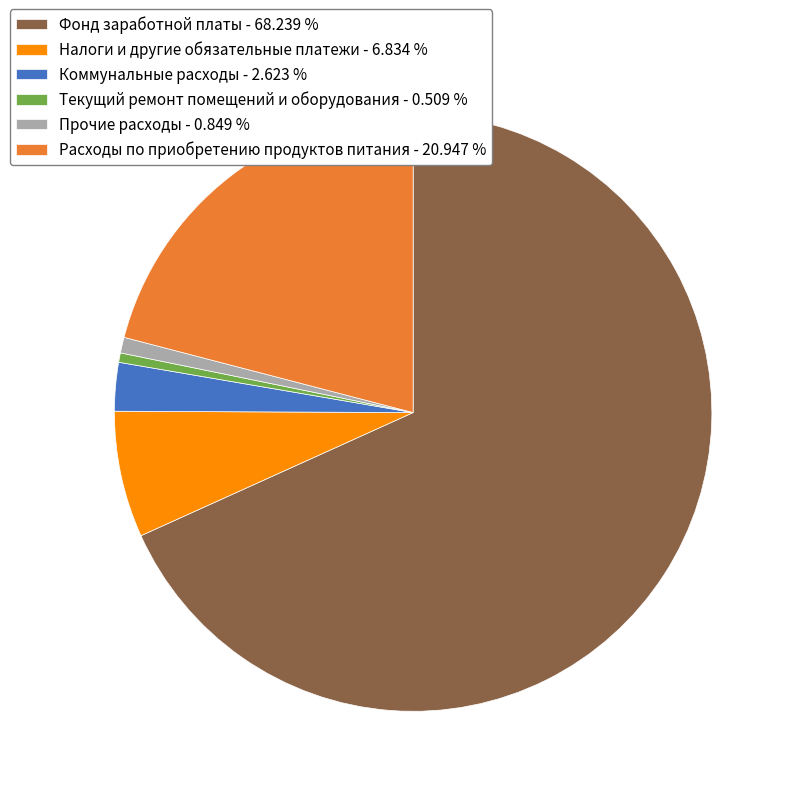

Count the number of slices in the pie.

6